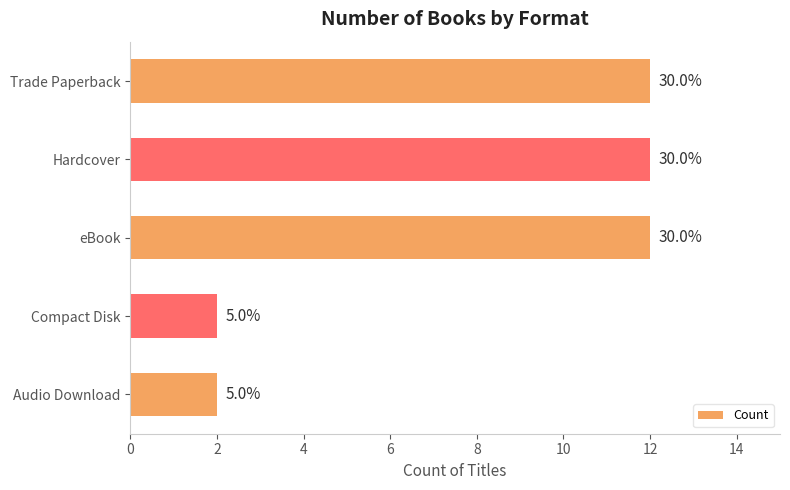

How many values are between 2 and 12?

5